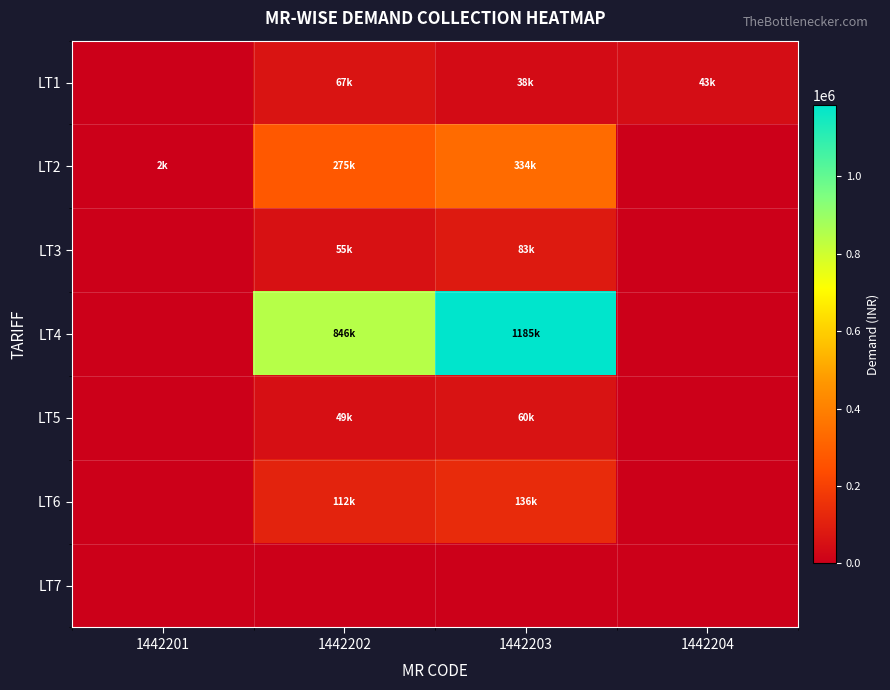

What is the greatest value displayed?

1185268.0